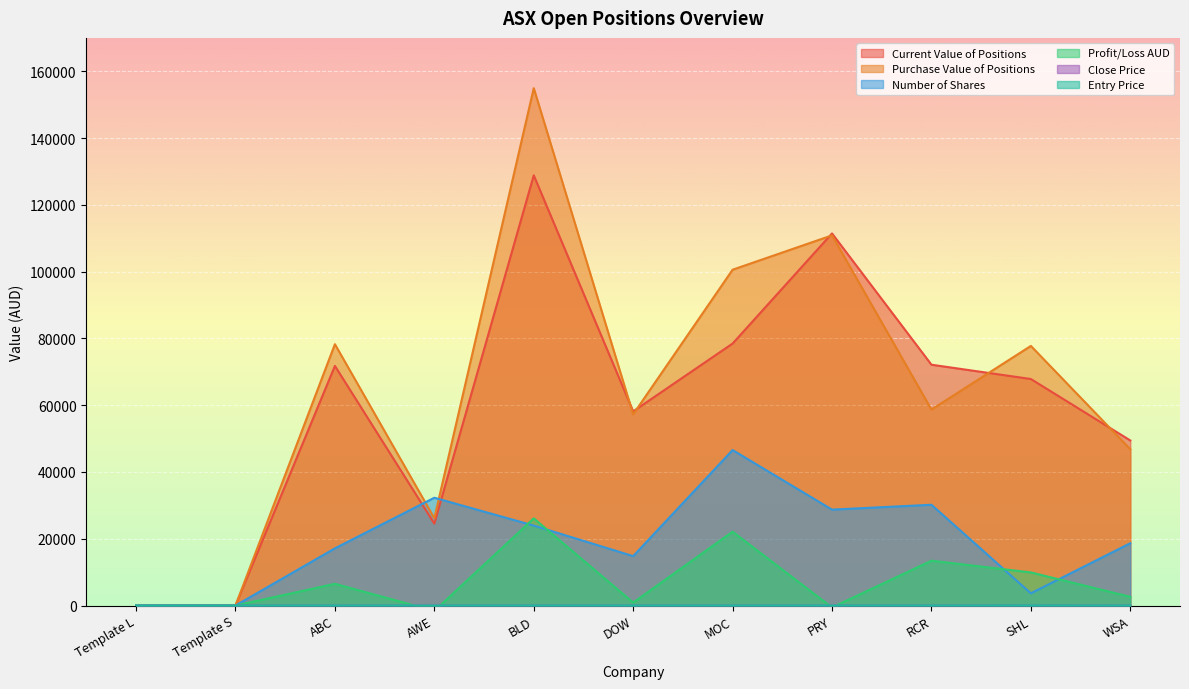

Where is the first local maximum for Profit/Loss AUD?

ABC